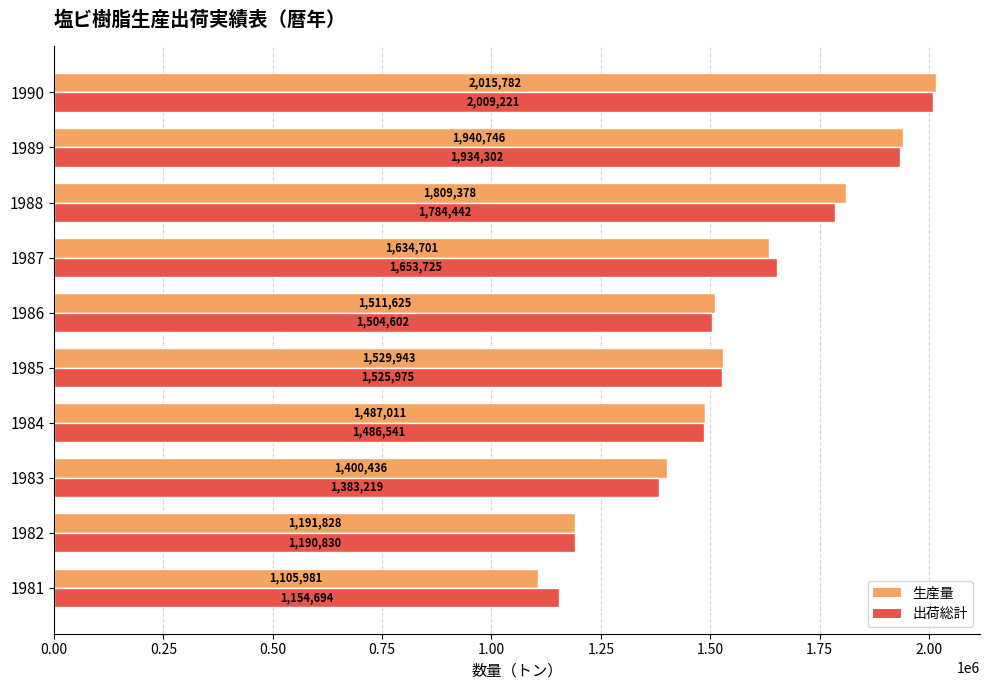

What is the average value of the 生産量 series?

1562743